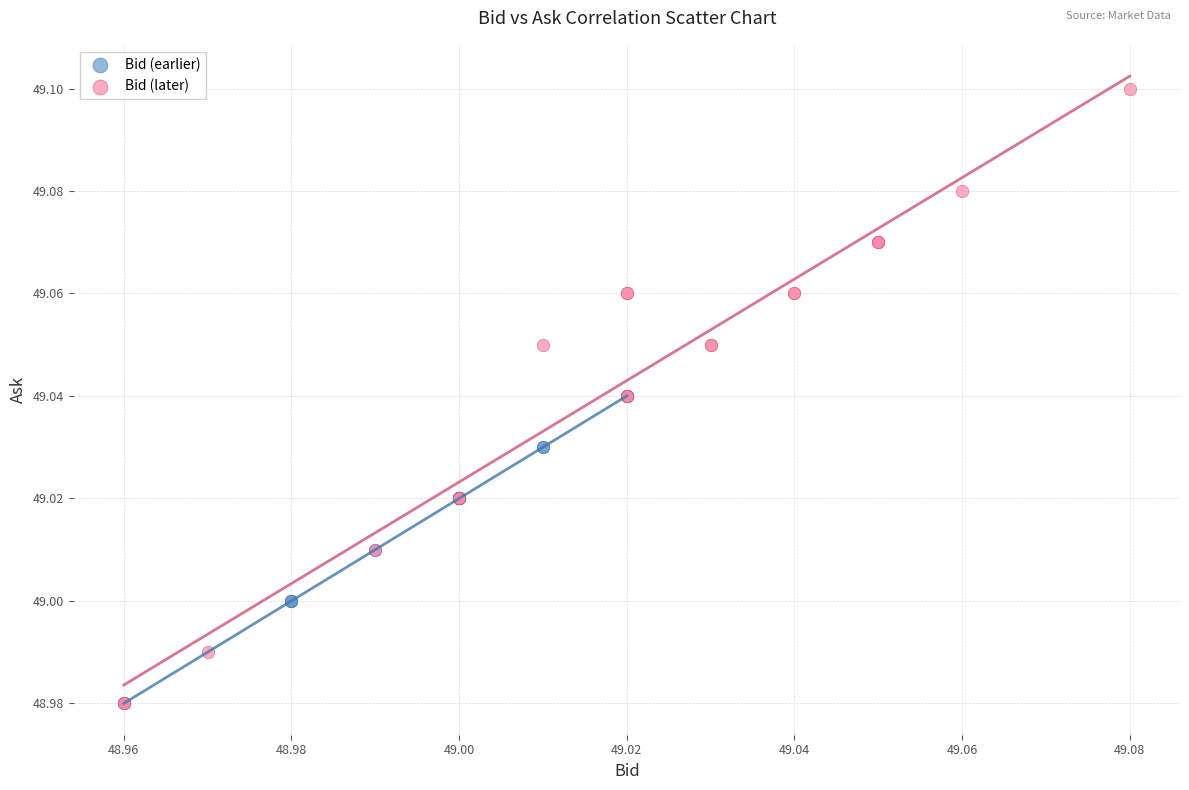

Which series reaches the maximum Y coordinate?

Bid (later)